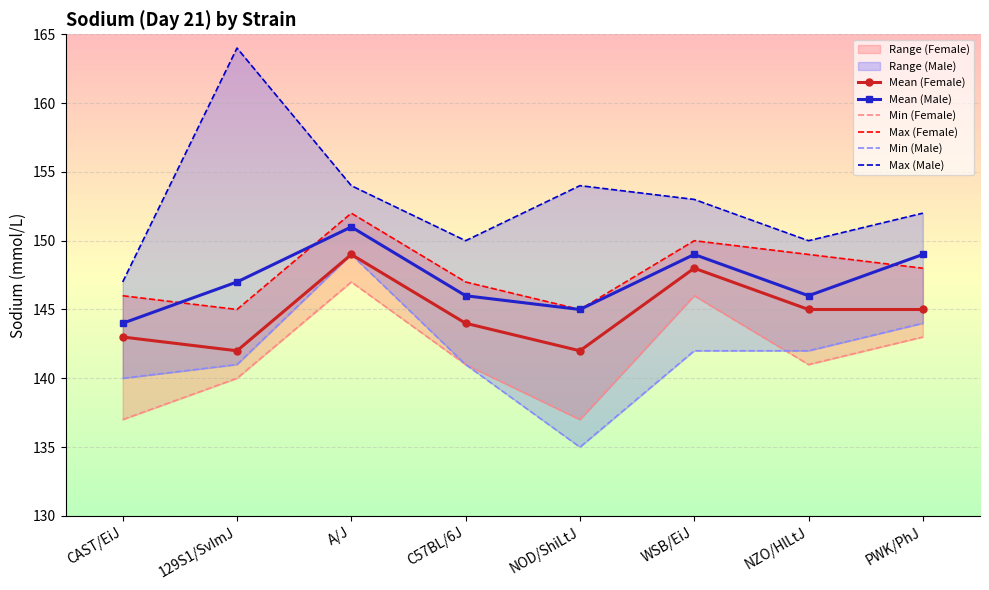

True or false: Max (Male) and Mean (Female) cross at least once.

False